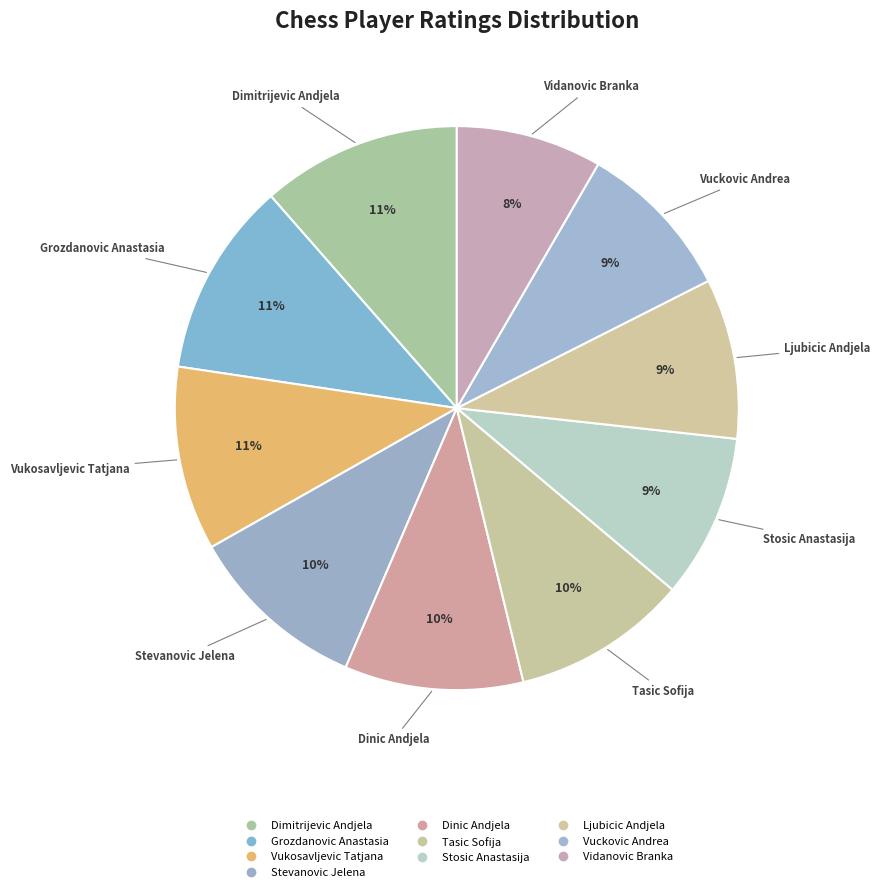

Is there a majority slice in this chart?

No